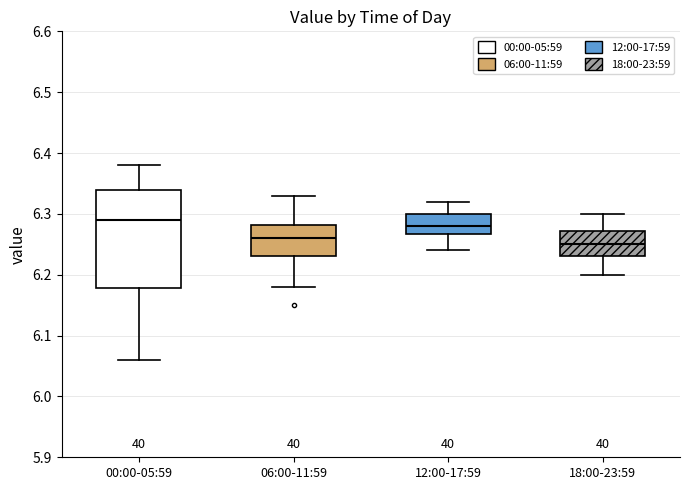

Reading left to right, transcribe this box plot: for each box, give where its median line is, the range the box spans, and where its two whiskers end, as read against the y-axis. The values are not printed on the chart, so give them approximately, as read against the axis.

00:00-05:59: median 6.29, box 6.18 to 6.34, whiskers 6.06 to 6.38
06:00-11:59: median 6.26, box 6.23 to 6.28, whiskers 6.18 to 6.33
12:00-17:59: median 6.28, box 6.27 to 6.30, whiskers 6.24 to 6.32
18:00-23:59: median 6.25, box 6.23 to 6.27, whiskers 6.20 to 6.30